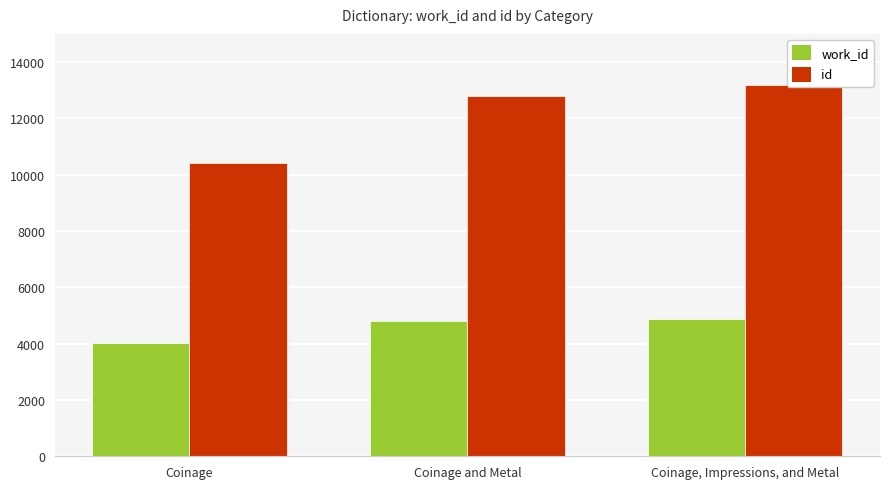

Count the id values in the range 10406 to 13180.

3